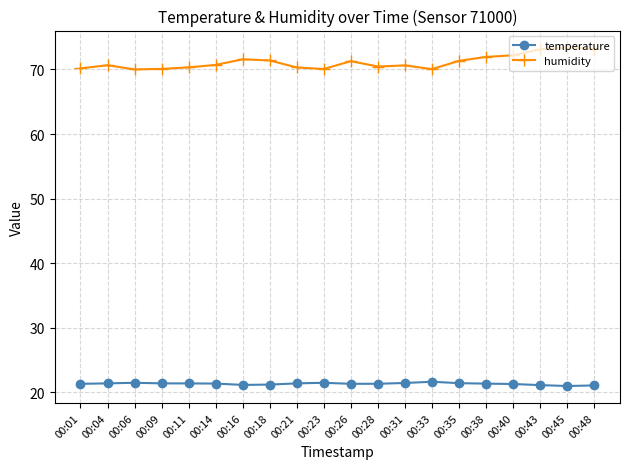

What is the value of the temperature point at the 4th from the left?

21.4